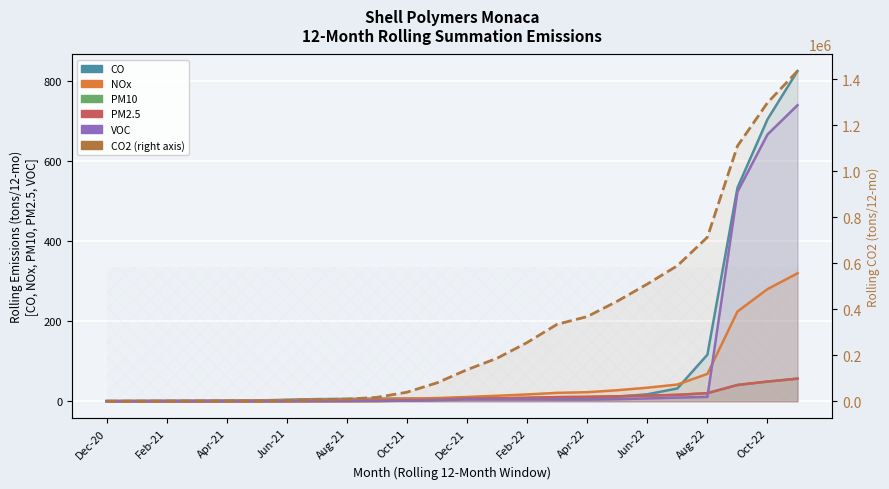

What is the average value of the CO series?

96.6